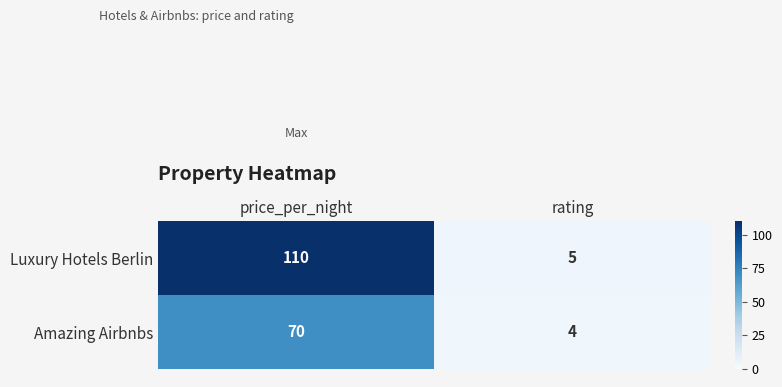

How many data points in Luxury Hotels Berlin are less than 110?

1